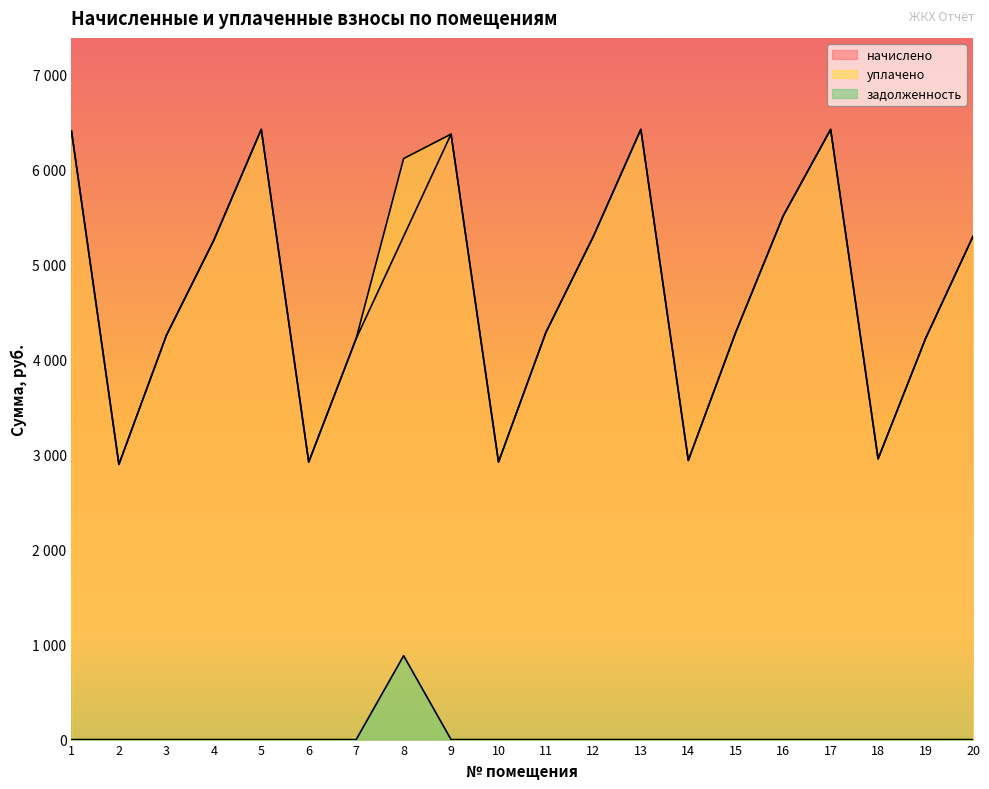

Reading left to right, extract all data points from this chart.

начислено: 1=6408.7	2=2898.0	3=4255.9	4=5257.8	5=6425.3	6=2922.8	7=4222.8	8=5299.2	9=6375.6	10=2922.8	11=4289.0	12=5299.2	13=6425.3	14=2939.4	15=4289.0	16=5514.5	17=6425.3	18=2956.0	19=4222.8	20=5299.2
уплачено: 1=6408.7	2=2898.0	3=4255.9	4=5257.8	5=6425.3	6=2922.8	7=4222.8	8=6118.4	9=6375.6	10=2922.8	11=4289.0	12=5299.2	13=6425.3	14=2939.4	15=4289.0	16=5514.5	17=6425.3	18=2956.0	19=4222.8	20=5299.2
задолженность: 1=0.0	2=0.0	3=0.0	4=0.0	5=0.0	6=0.0	7=0.0	8=883.2	9=0.0	10=0.0	11=0.0	12=0.0	13=0.0	14=0.0	15=0.0	16=0.0	17=0.0	18=0.0	19=0.0	20=0.0